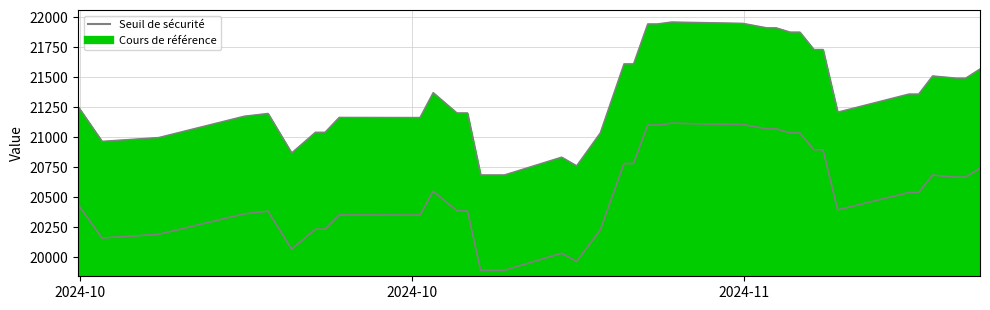

How many lines are shown in the chart?

2